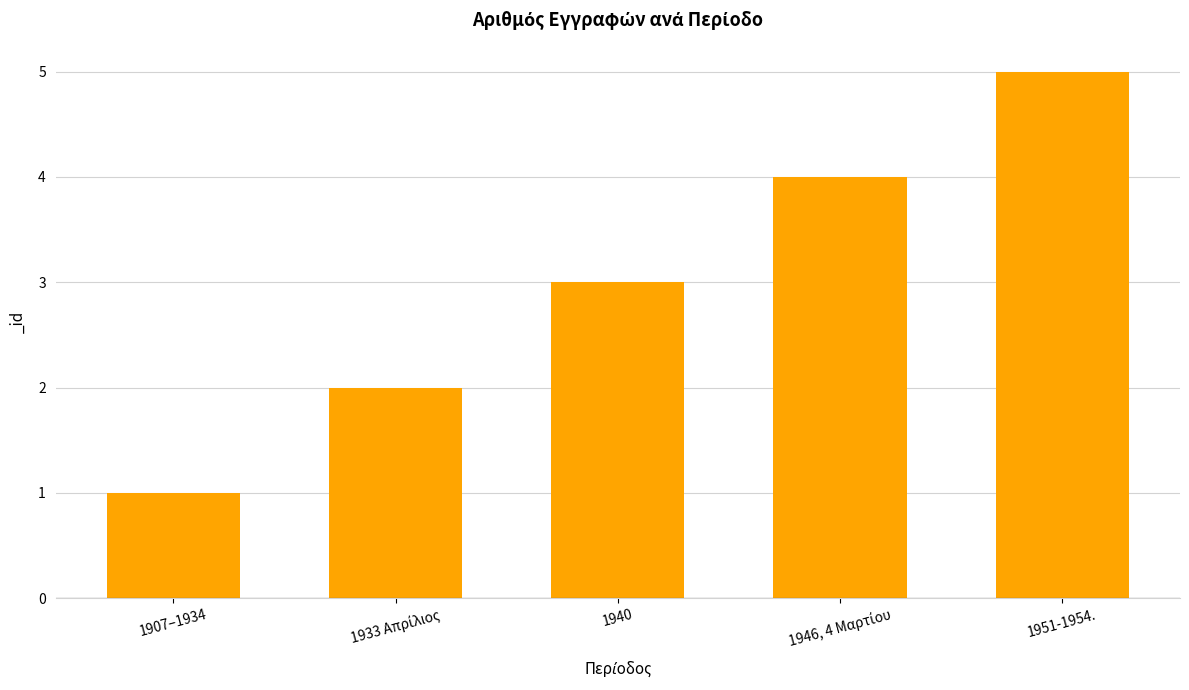

How many bars are there in total?

5